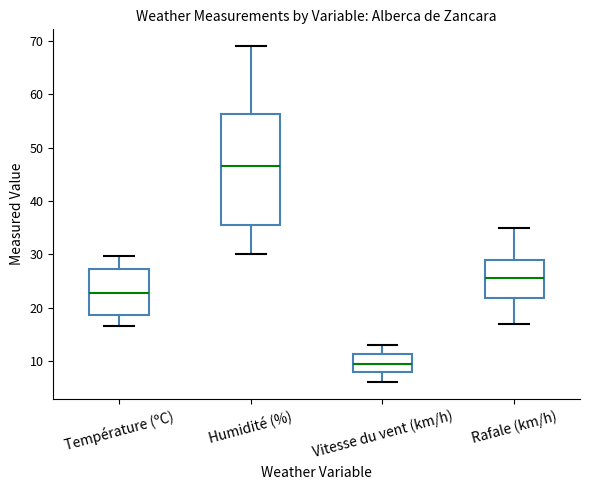

Where is the lower edge of the box for Rafale (km/h) on the y-axis? The values are not printed on the chart, so give them approximately, as read against the axis.

22